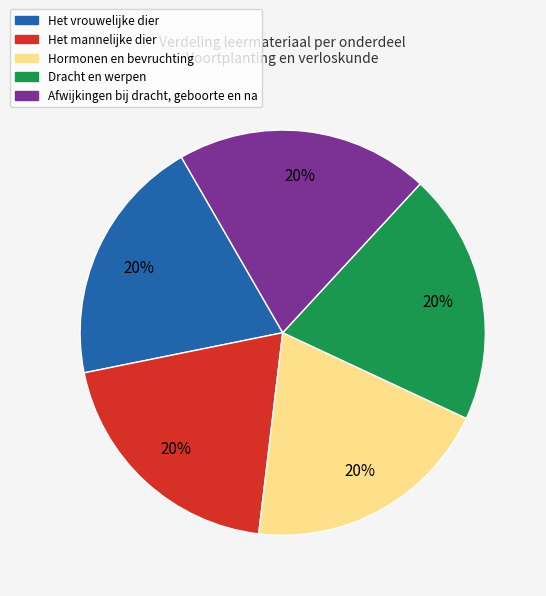

Does Afwijkingen bij dracht, geboorte en na account for over 50% of the chart?

No